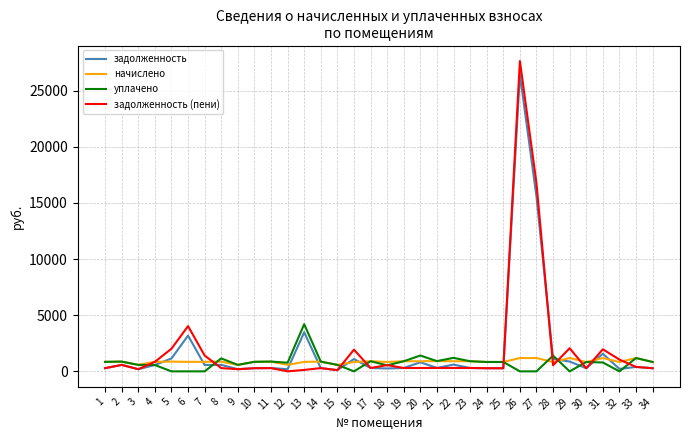

At which category is the sum across all series the highest?

26